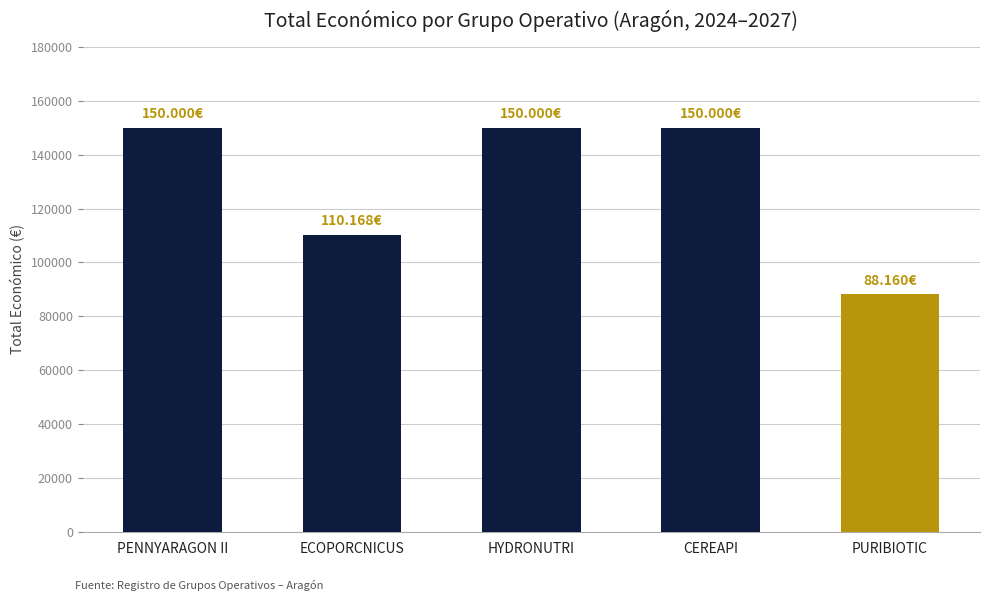

What is the label of the 4th bar from the left?

CEREAPI